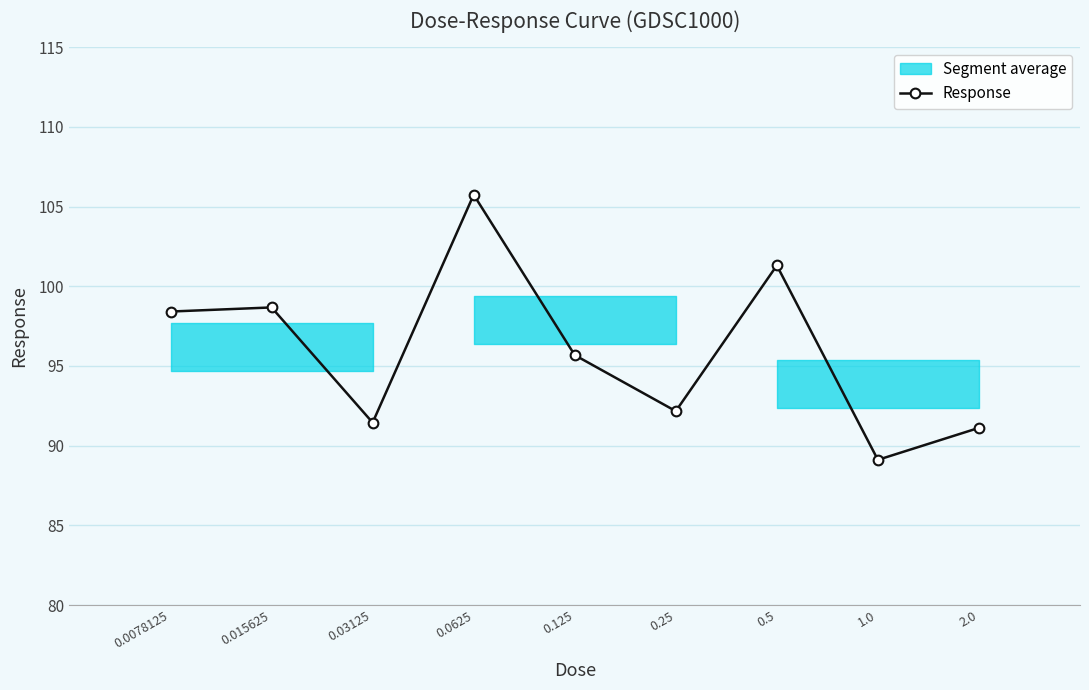

The value at 0.03125 is 40.1. True or false?

False